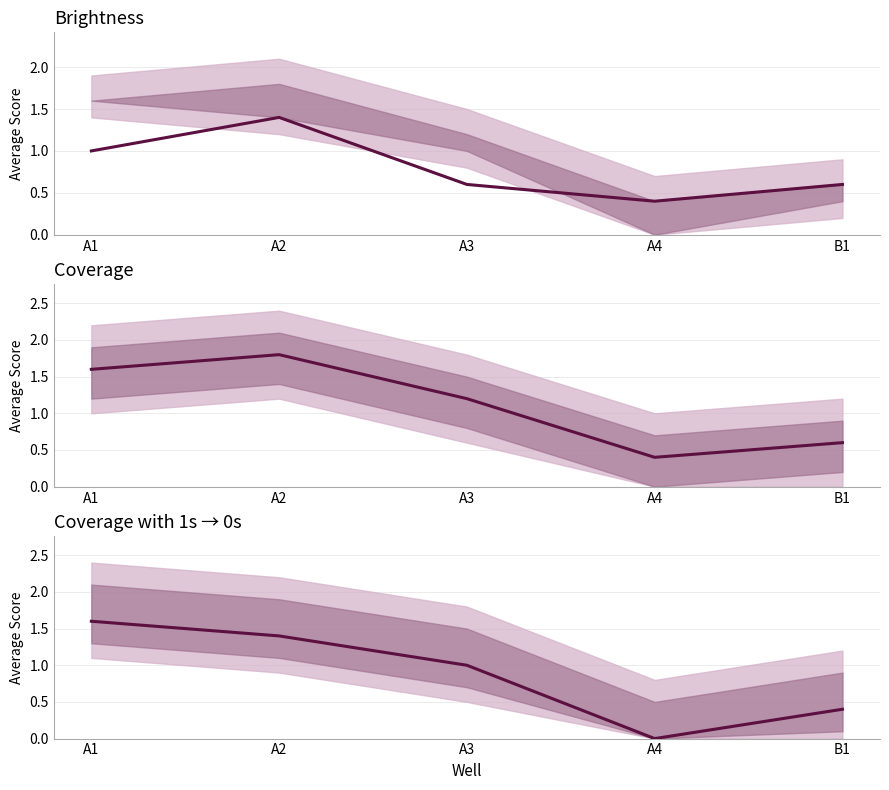

Where is Coverage nearest to the value 1?

A3